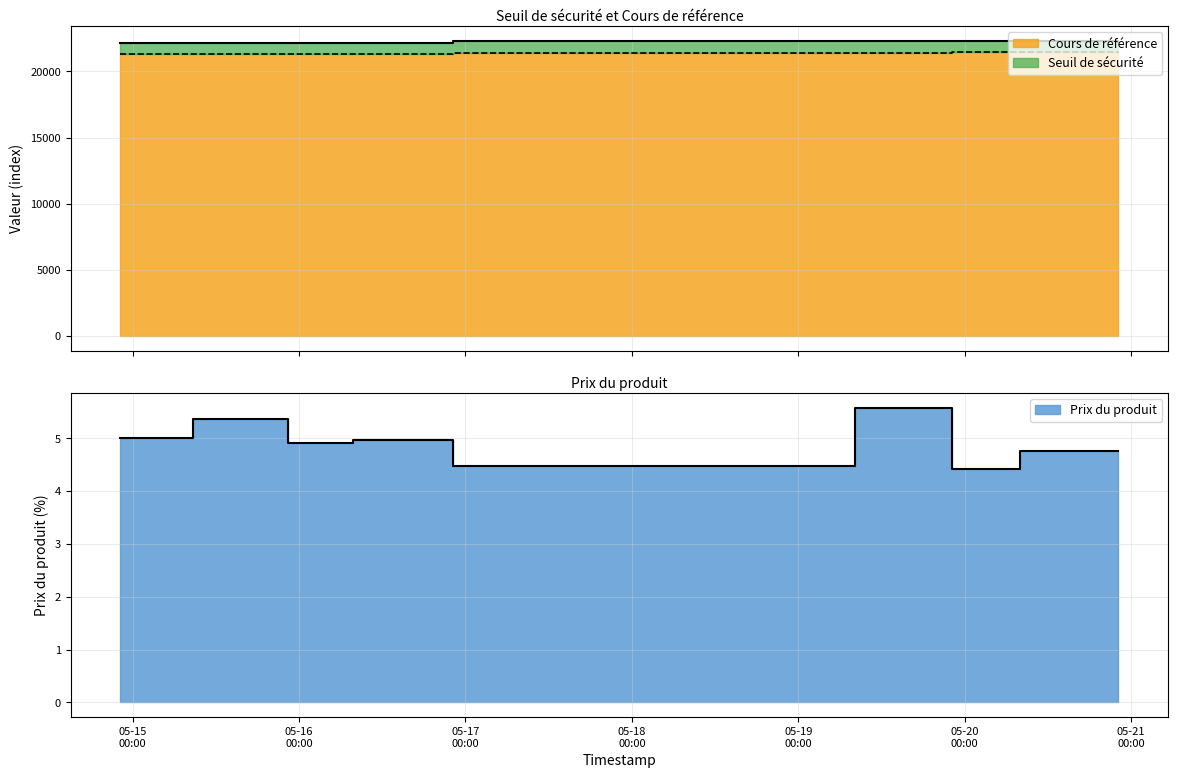

What is the sum of the Seuil de sécurité values at 2025-05-15 08:43:10 and 2025-05-15 22:27:51?

44353.3